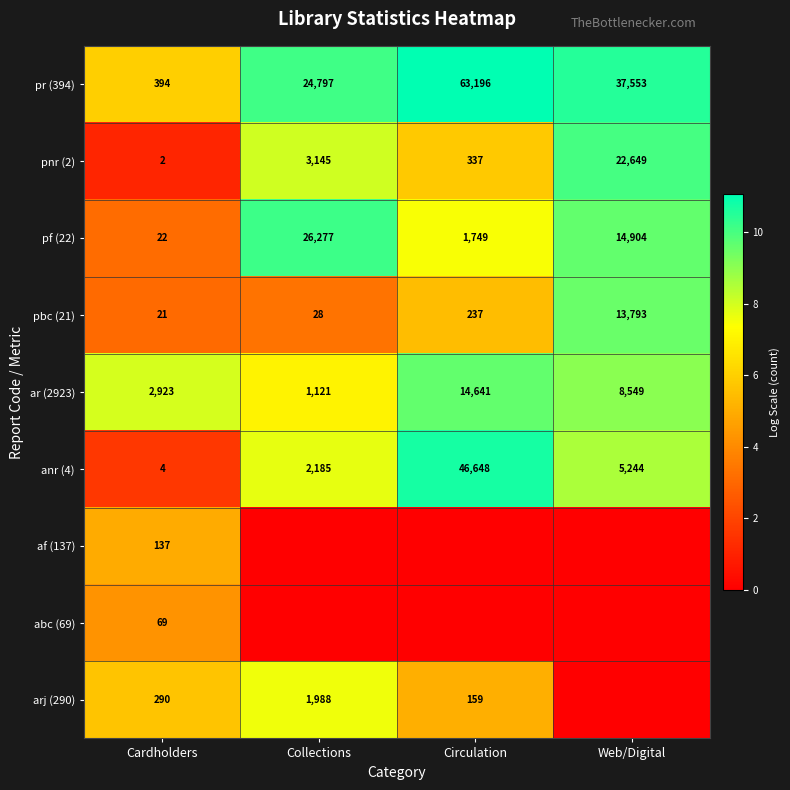

List the labels in order of anr (4) value, smallest first.

Cardholders, Collections, Web/Digital, Circulation